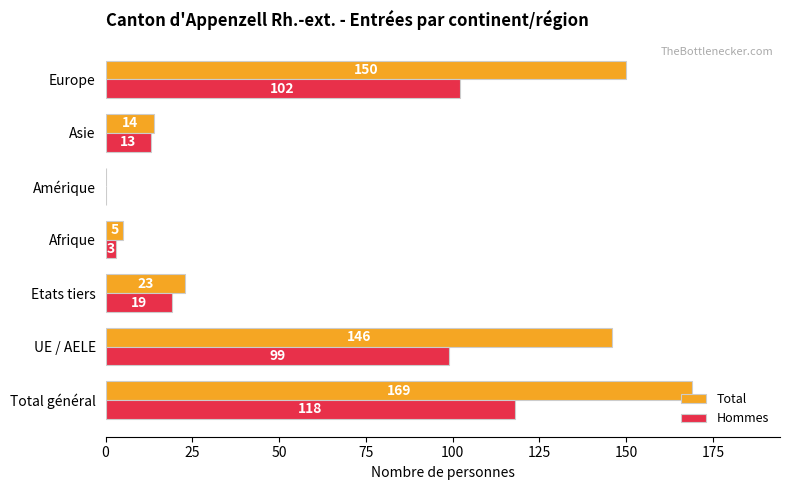

Is the value of Hommes at Europe greater than the value of Total at UE / AELE?

No